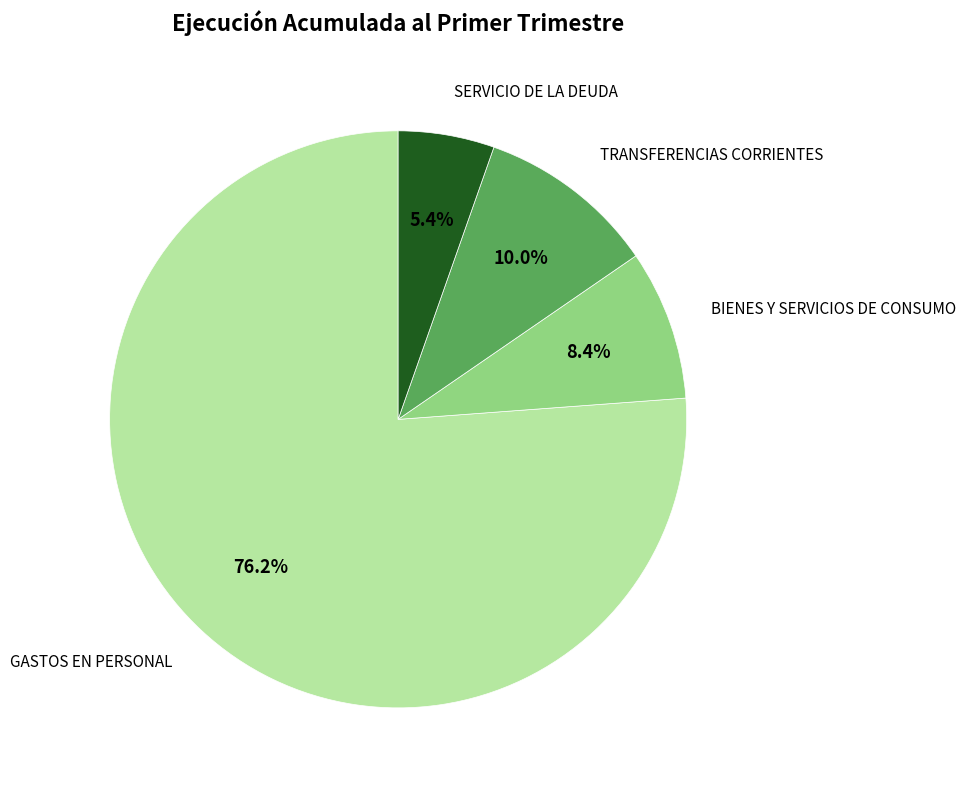

How many slices are in this pie chart?

4